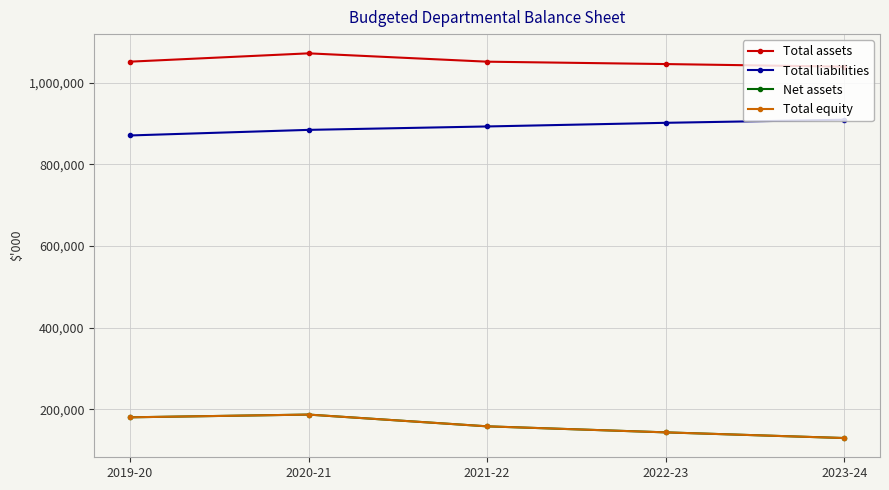

Does the chart have visible grid lines?

Yes